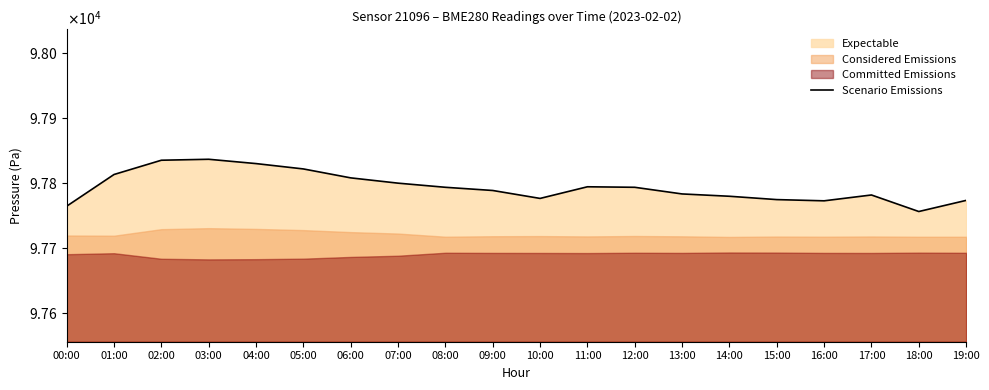

Where is the data nearest to the value 97796?

11:00